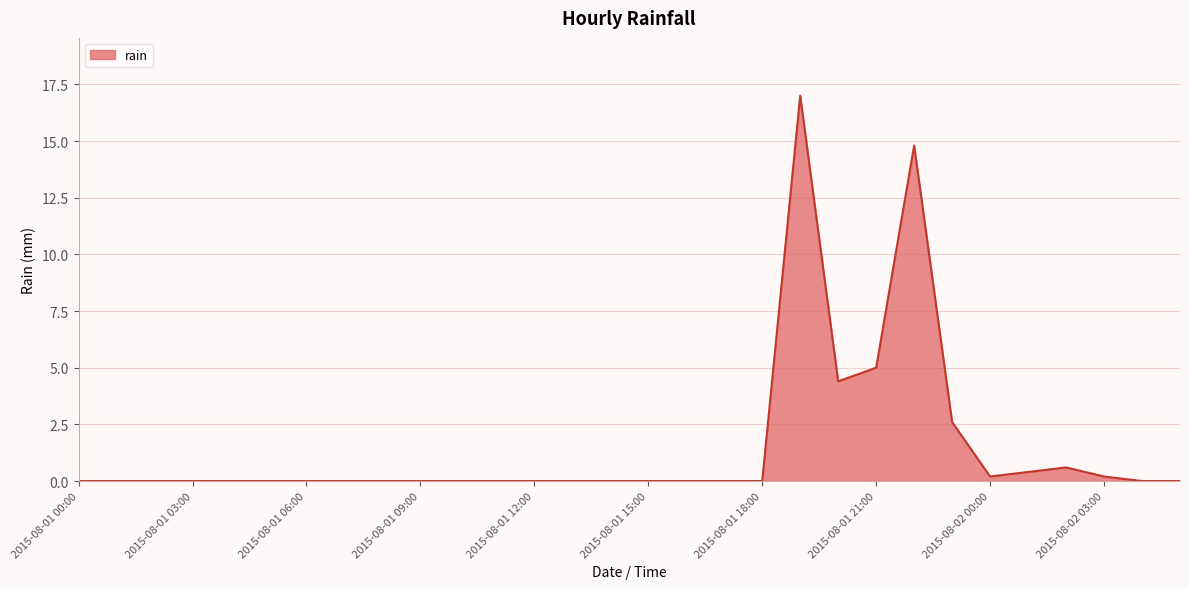

What is the difference between the maximum and minimum values?

17.0